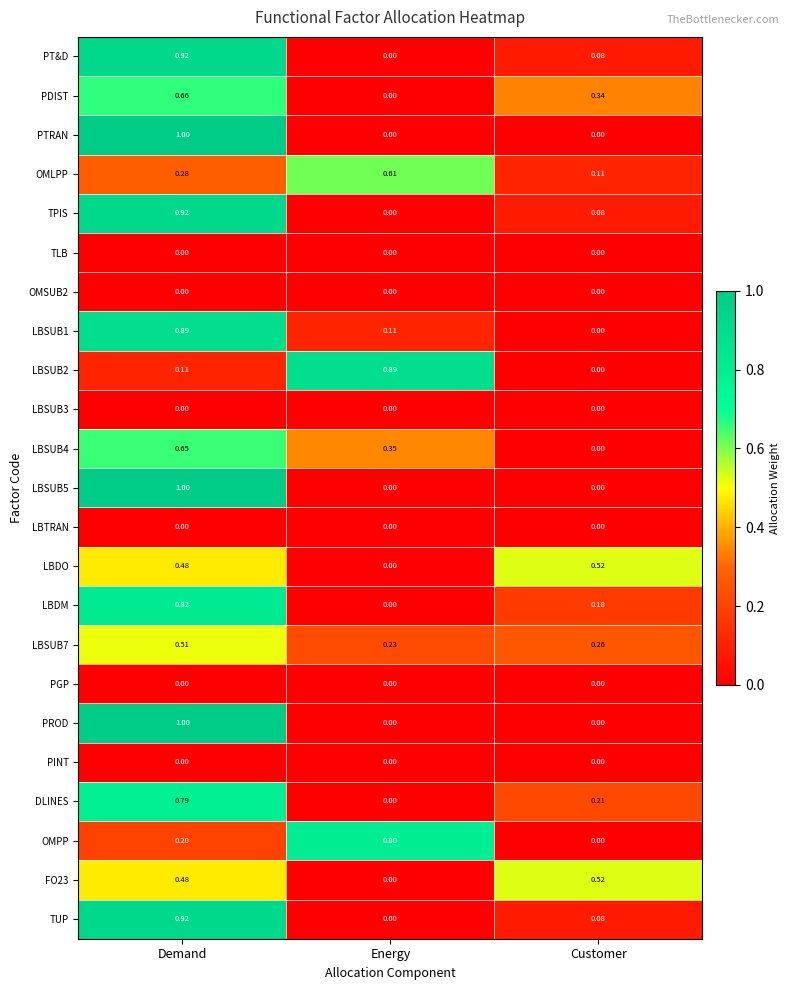

At which category is the sum across all series the highest?

Demand